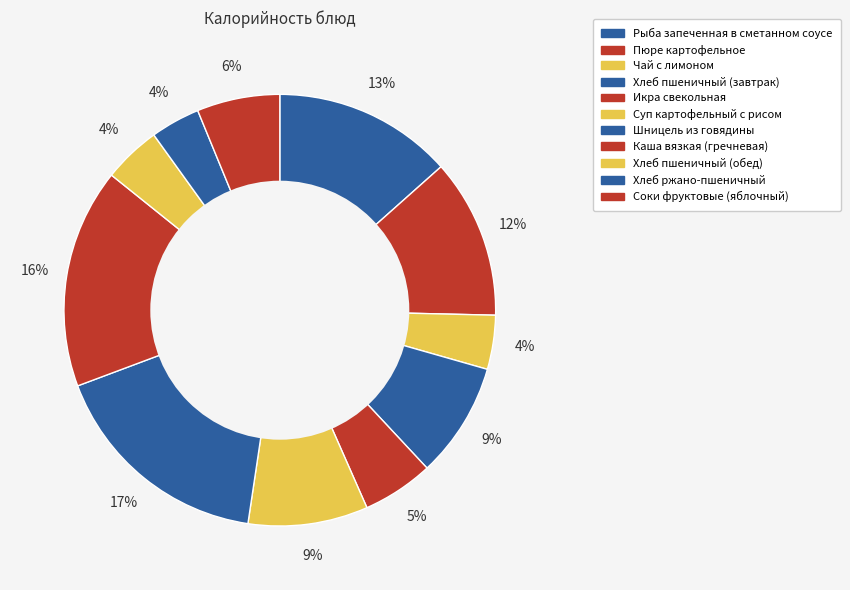

Combined, do Хлеб пшеничный (завтрак) and Хлеб пшеничный (обед) account for over 50%?

No